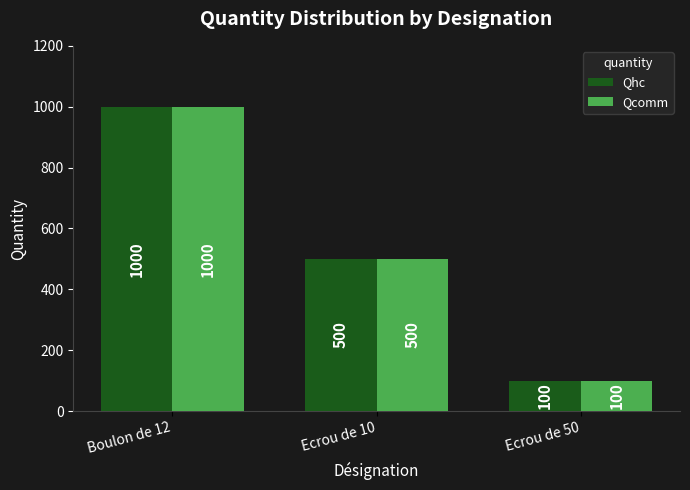

What is the label of the 3rd bar from the right?

Boulon de 12